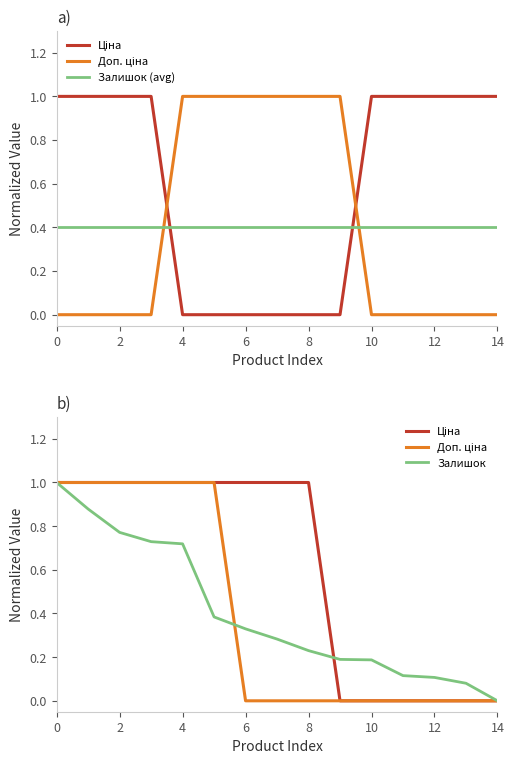

Is this an area chart (filled region under the line)?

No